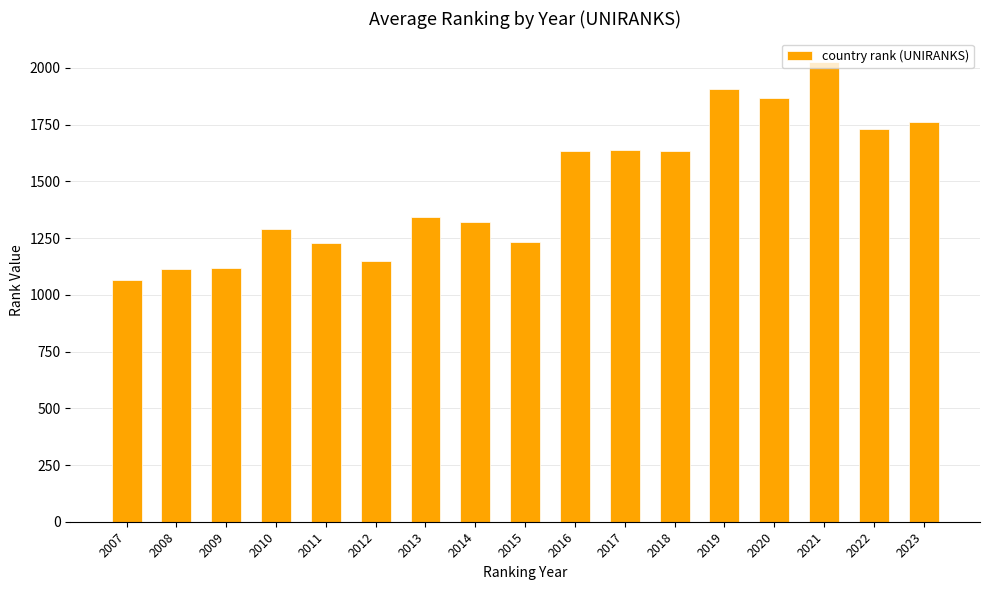

What is the change in value from 2014 to 2019?

+587